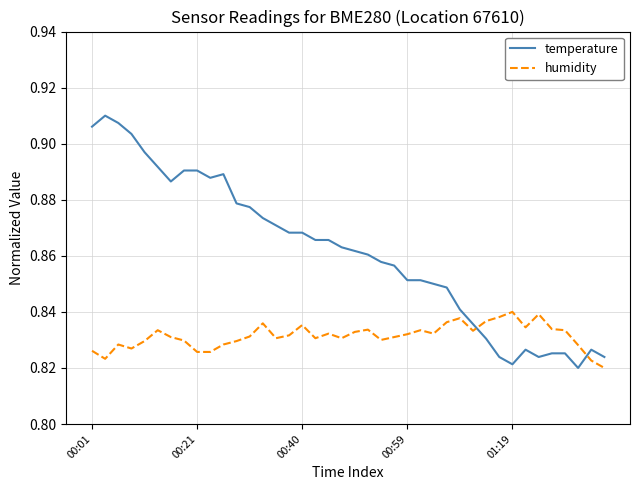

What are all the series names shown in the legend?

temperature, humidity